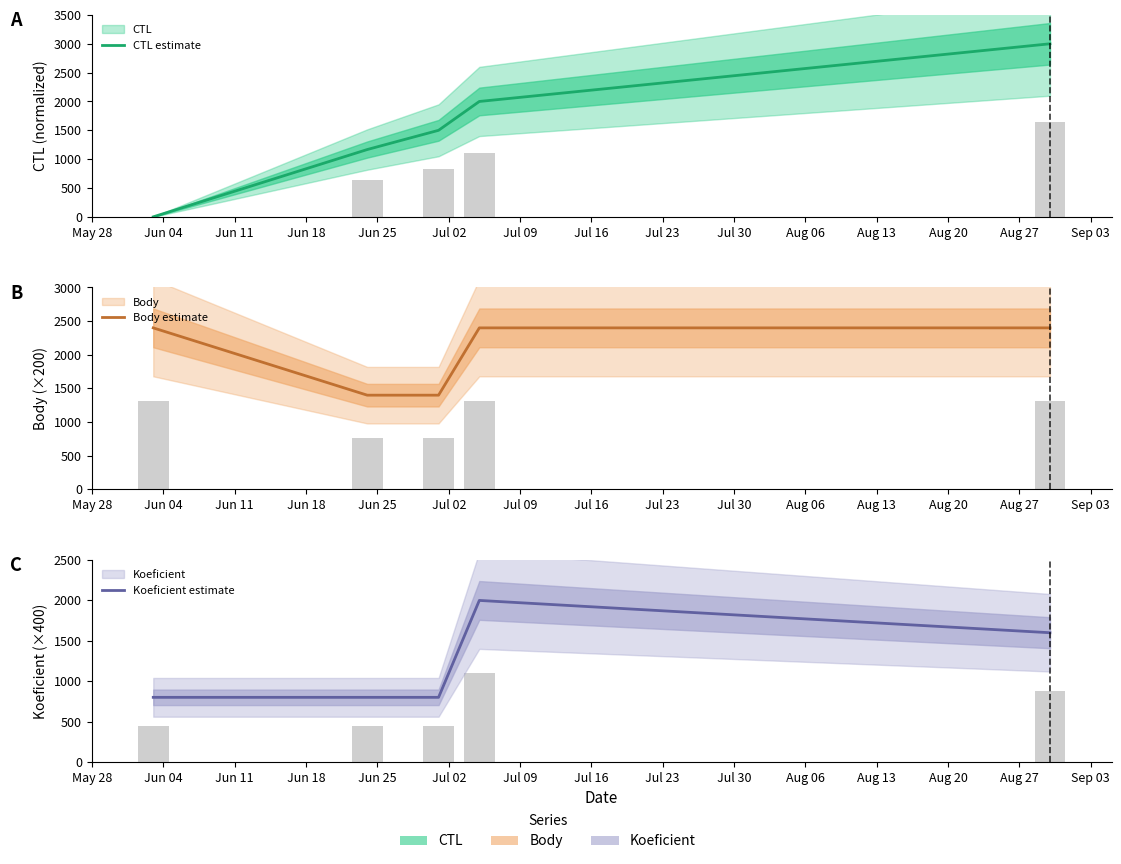

Count the number of data series in this chart.

3